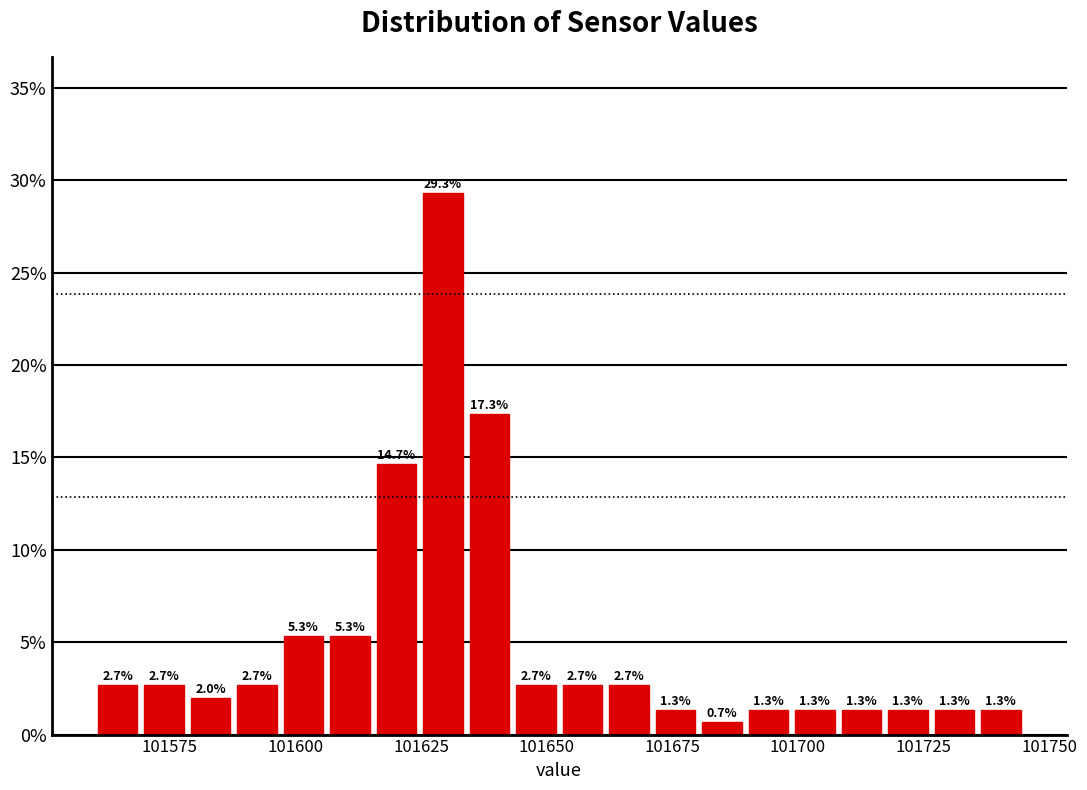

Around what value on the x-axis is the tallest bar? Give the approximate position of its centre, as read against the axis.

101630